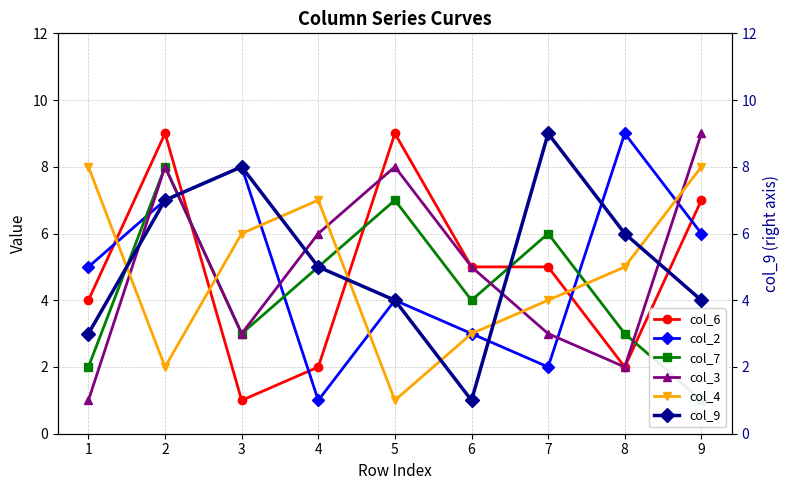

The value of col_9 at 5 is 4. True or false?

True